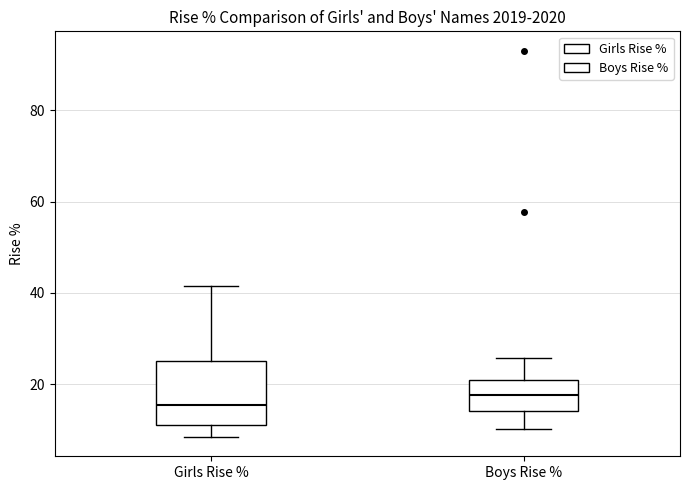

Where is the lower edge of the box for Girls Rise % on the y-axis? The values are not printed on the chart, so give them approximately, as read against the axis.

10